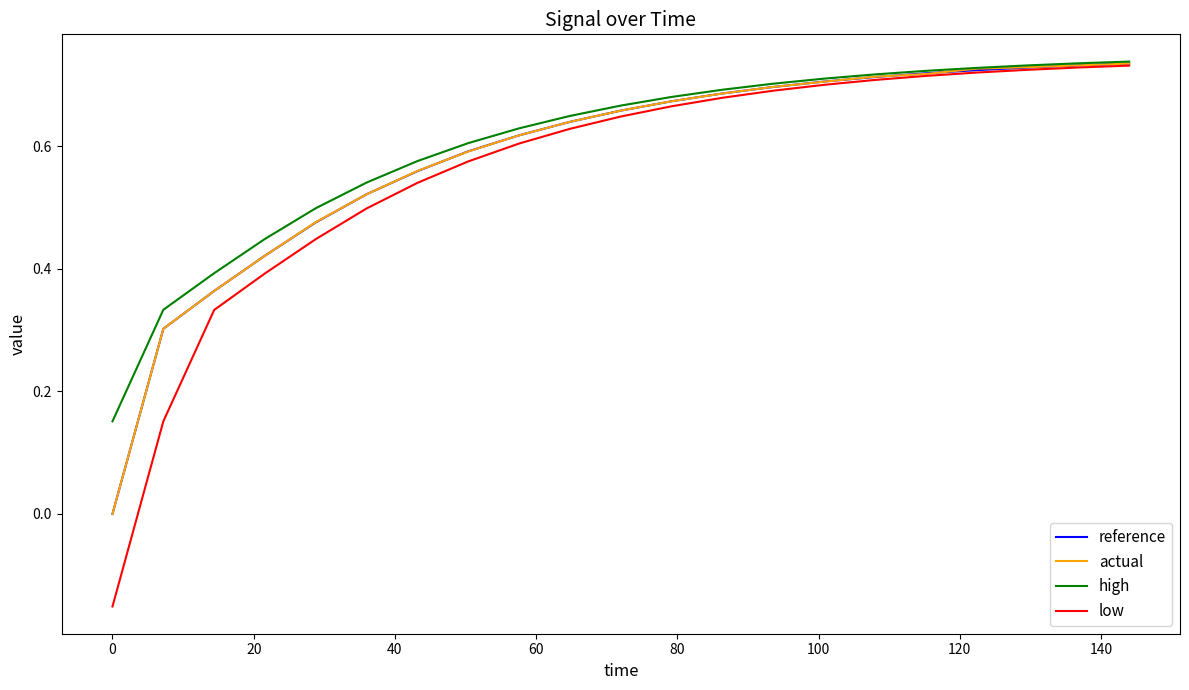

Which series has the largest range (max minus min)?

low